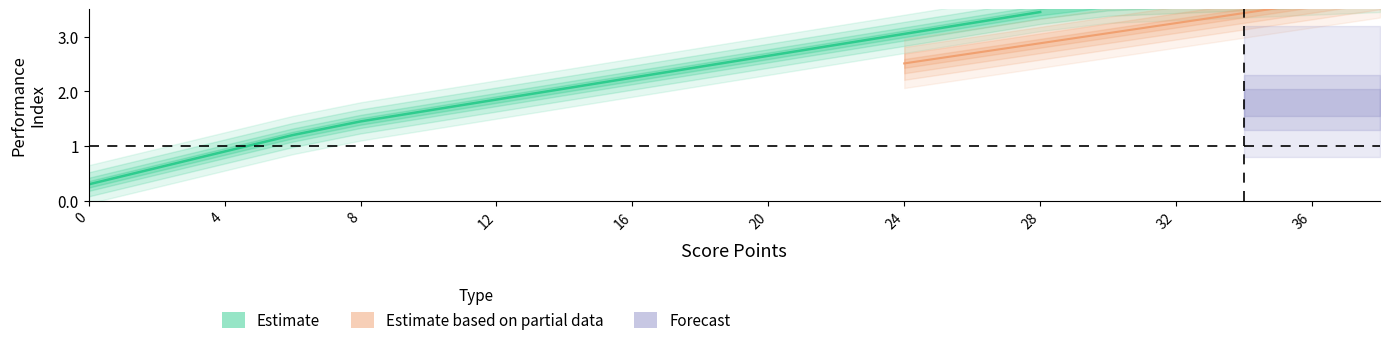

What is the value of the 5th point from the left?

1.4